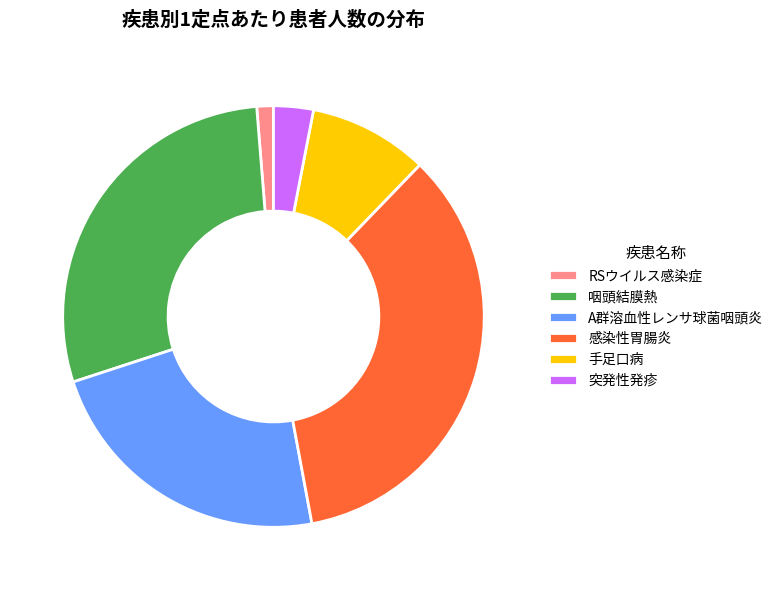

How many slices are in this pie chart?

6